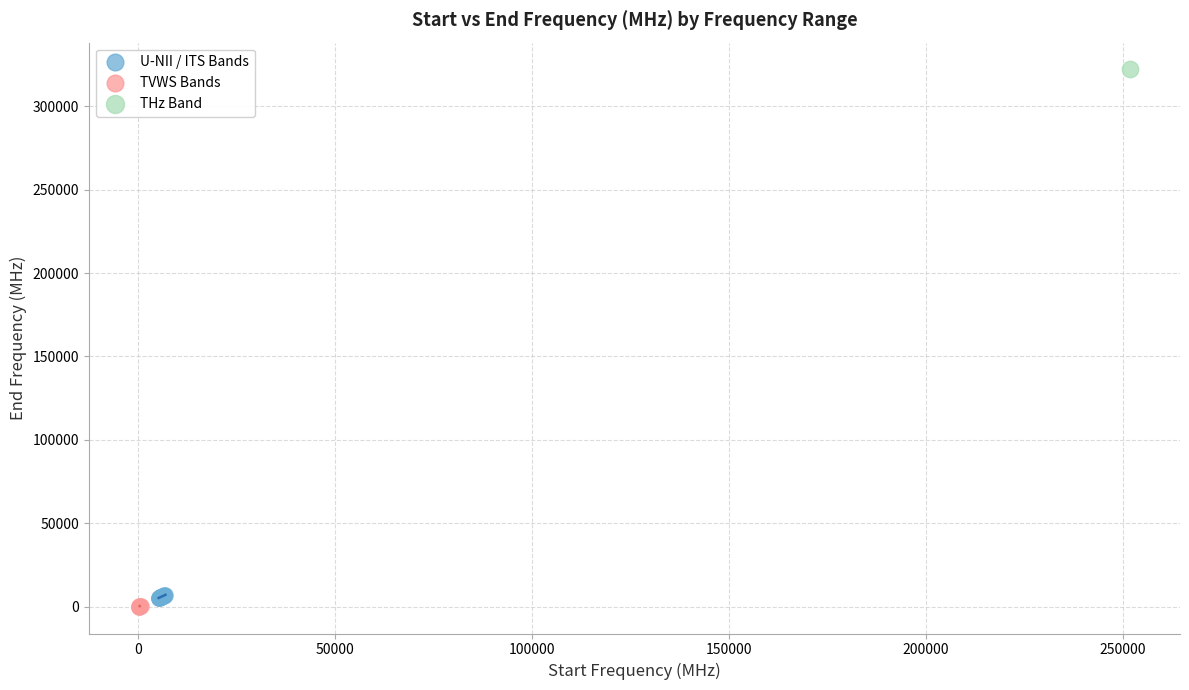

Which series contains the lowest Y value?

TVWS Bands